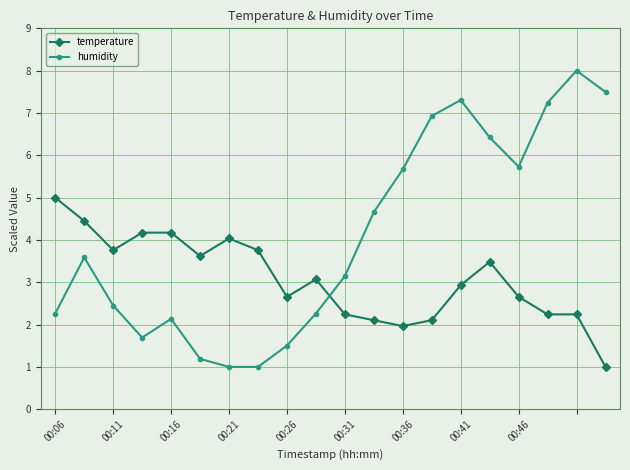

What is the average value of the temperature series?

3.1